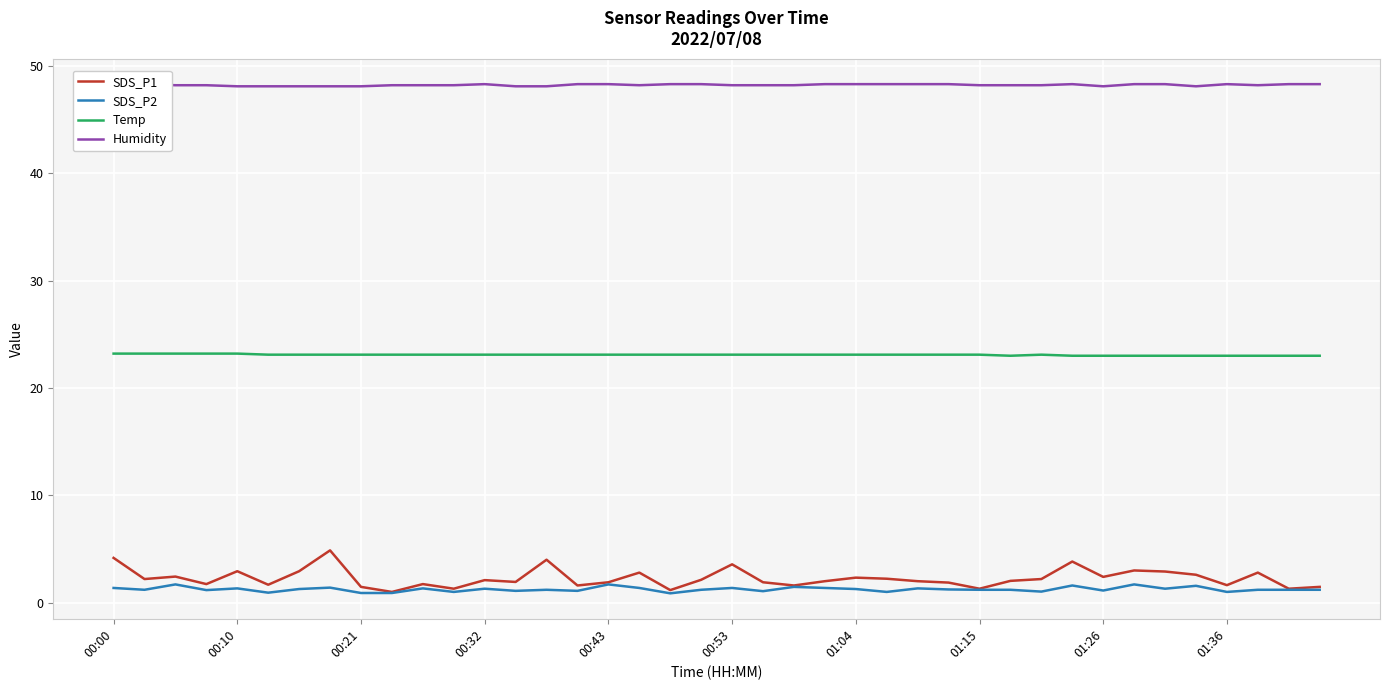

The SDS_P1 series shows 1.6 at 01:36. True or false?

True